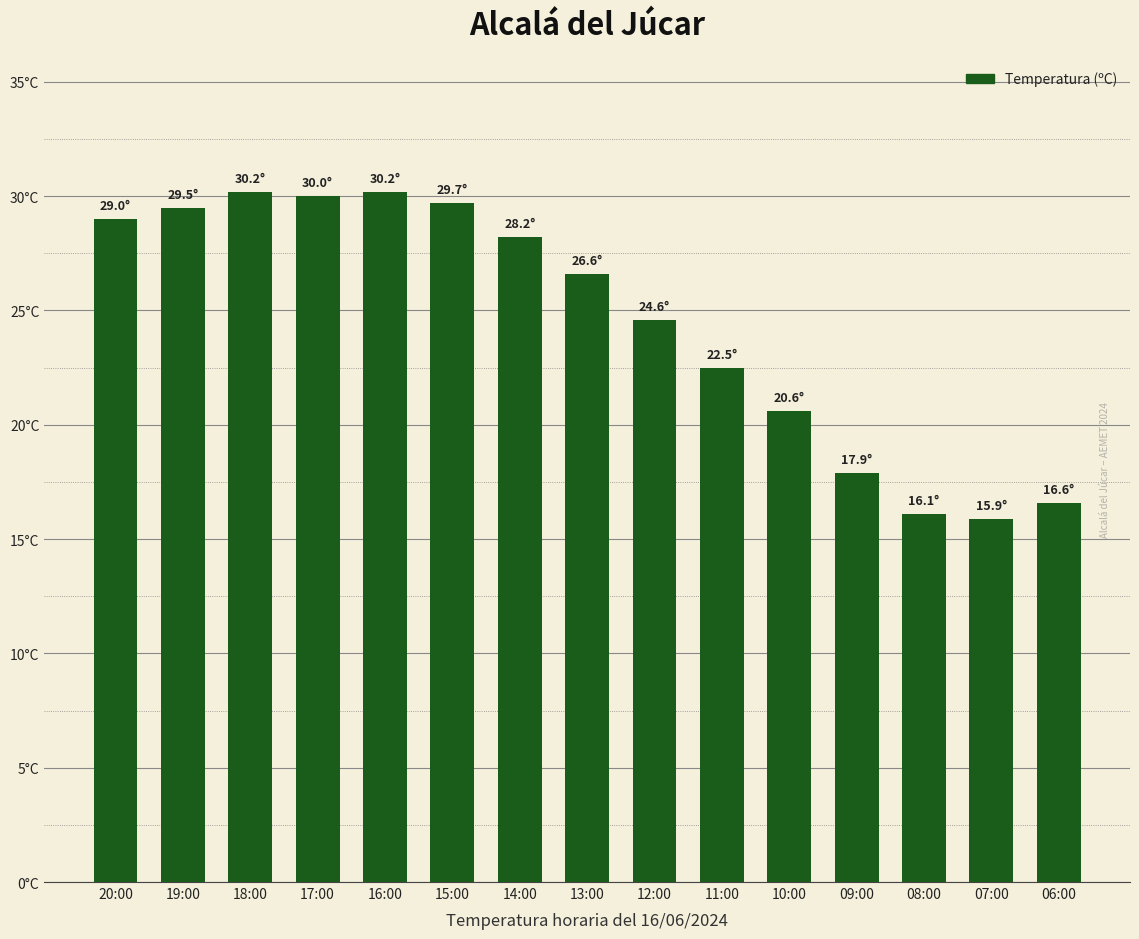

Are the bars horizontal?

No